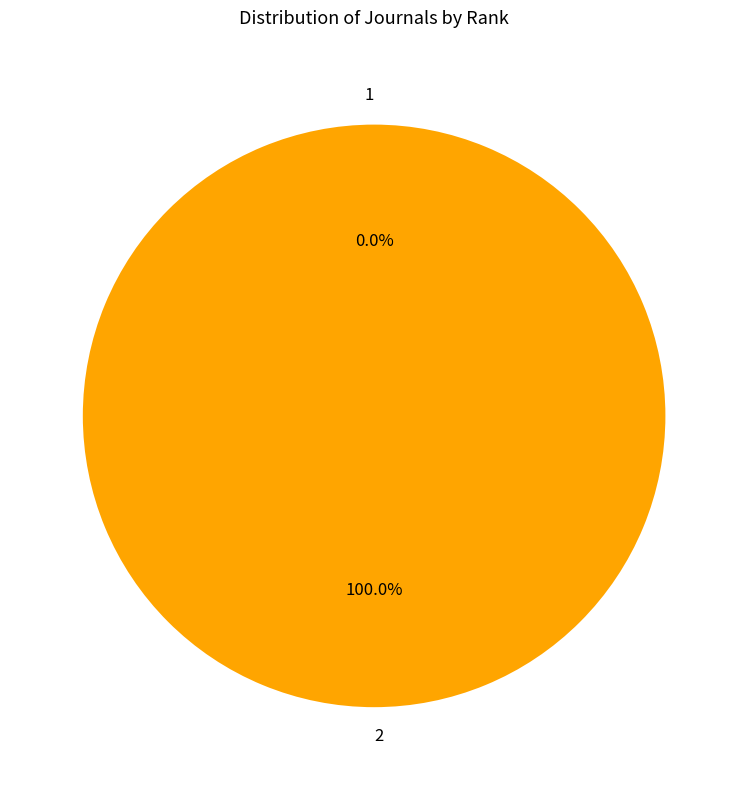

Which slice is the largest?

2